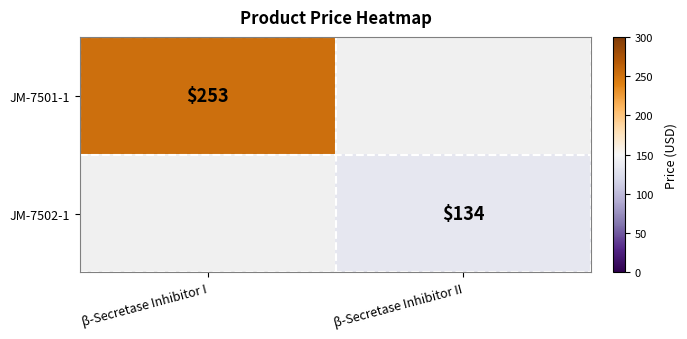

Is it true that JM-7502-1 equals 199 at β-Secretase Inhibitor II?

False